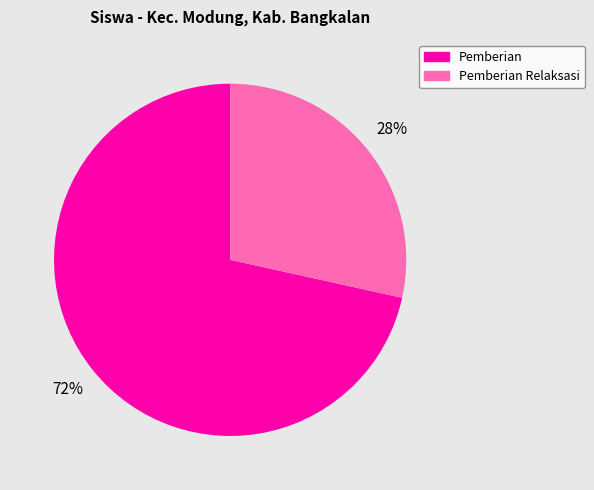

To the nearest percent, what is the average slice percentage?

50%